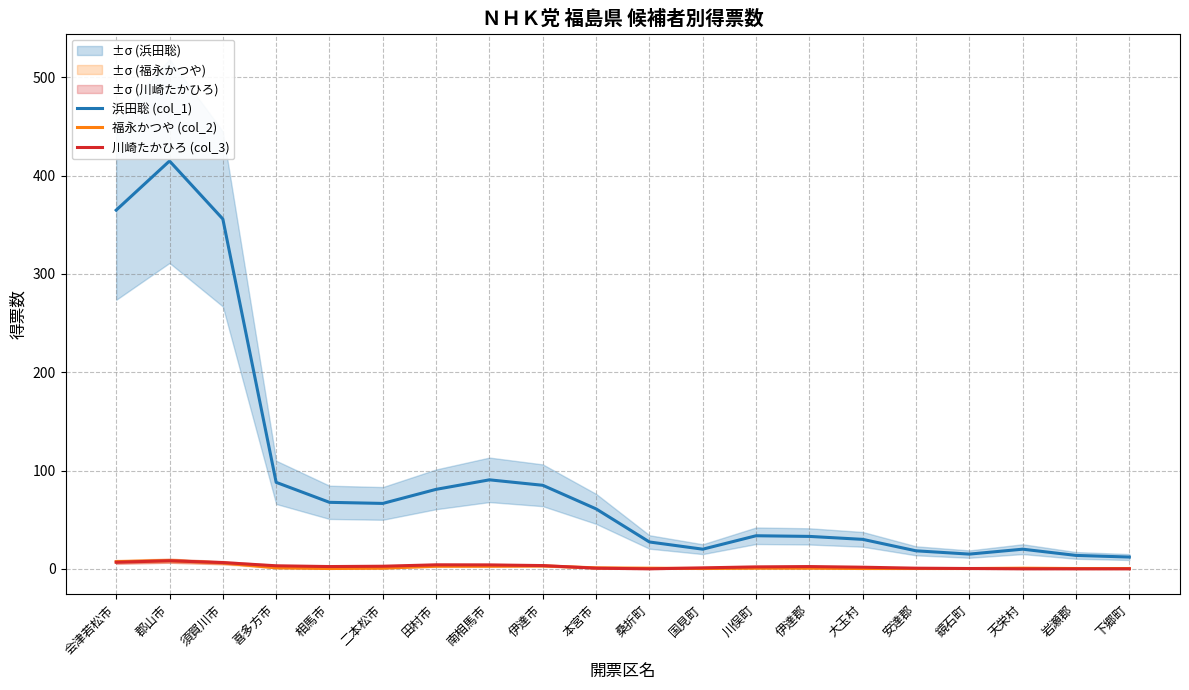

Is this an area chart (filled region under the line)?

No